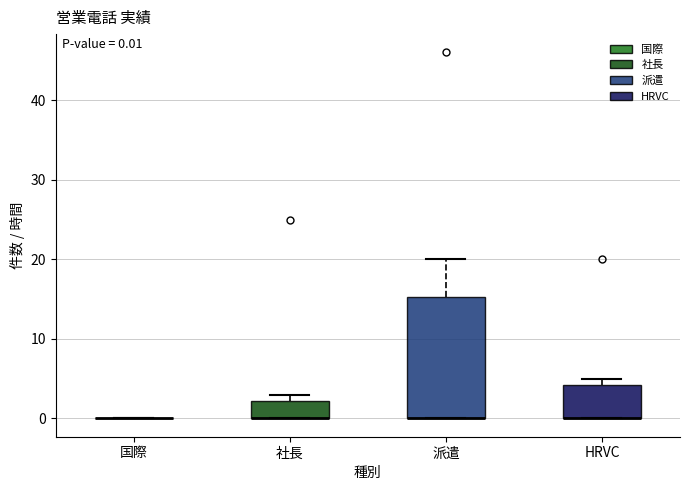

Which box is the tallest, from its lower edge to its upper edge?

派遣